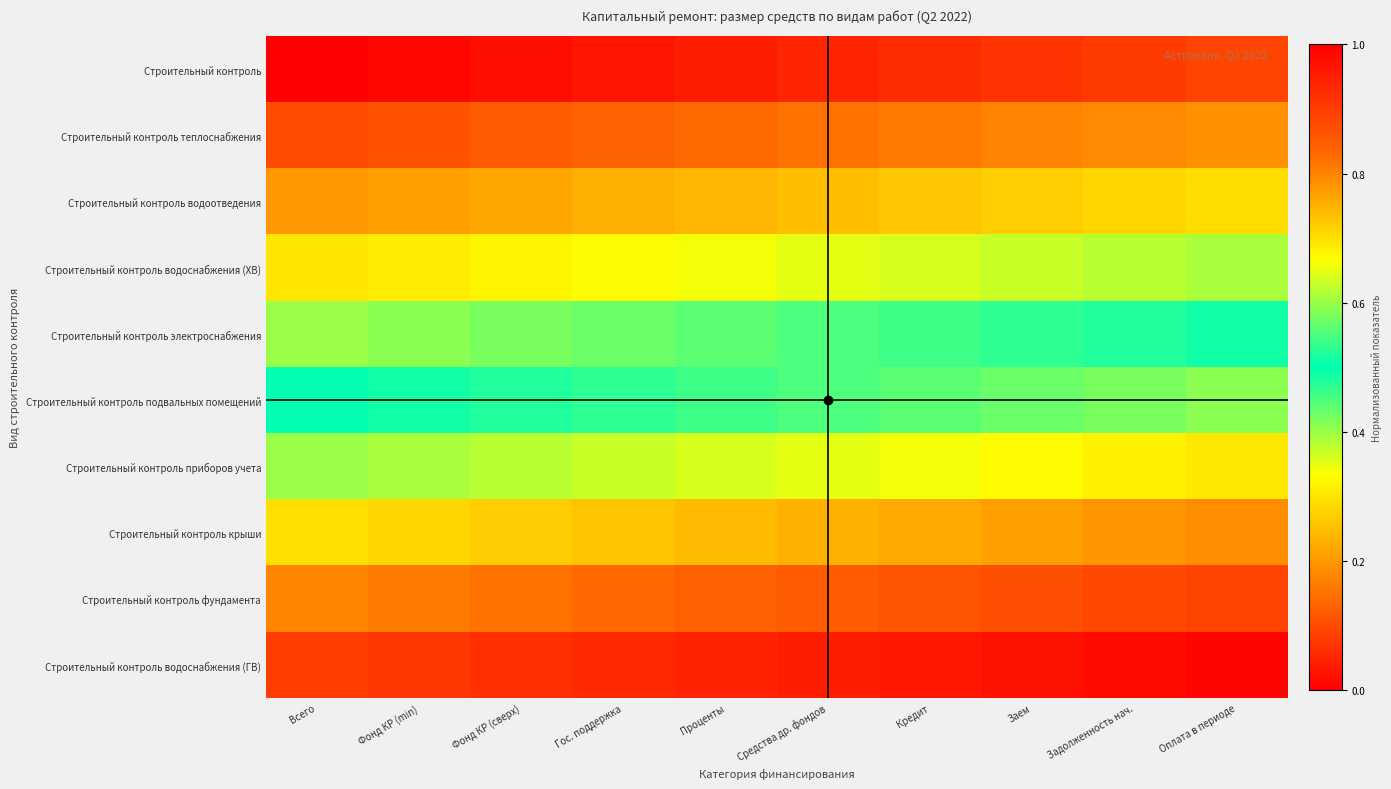

Reading left to right, list all the values displayed in this chart.

Строительный контроль: Всего=0.0	Фонд КР (min)=0.0	Фонд КР (сверх)=0.0	Гос. поддержка=0.0	Проценты=0.0	Средства др. фондов=0.1	Кредит=0.1	Заем=0.1	Задолженность нач.=0.1	Оплата в периоде=0.1
Строительный контроль теплоснабжения: Всего=0.1	Фонд КР (min)=0.1	Фонд КР (сверх)=0.1	Гос. поддержка=0.1	Проценты=0.1	Средства др. фондов=0.1	Кредит=0.2	Заем=0.2	Задолженность нач.=0.2	Оплата в периоде=0.2
Строительный контроль водоотведения: Всего=0.2	Фонд КР (min)=0.2	Фонд КР (сверх)=0.2	Гос. поддержка=0.2	Проценты=0.2	Средства др. фондов=0.2	Кредит=0.3	Заем=0.3	Задолженность нач.=0.3	Оплата в периоде=0.3
Строительный контроль водоснабжения (ХВ): Всего=0.3	Фонд КР (min)=0.3	Фонд КР (сверх)=0.3	Гос. поддержка=0.3	Проценты=0.3	Средства др. фондов=0.3	Кредит=0.4	Заем=0.4	Задолженность нач.=0.4	Оплата в периоде=0.4
Строительный контроль электроснабжения: Всего=0.4	Фонд КР (min)=0.4	Фонд КР (сверх)=0.4	Гос. поддержка=0.4	Проценты=0.4	Средства др. фондов=0.5	Кредит=0.5	Заем=0.5	Задолженность нач.=0.5	Оплата в периоде=0.5
Строительный контроль подвальных помещений: Всего=0.5	Фонд КР (min)=0.5	Фонд КР (сверх)=0.5	Гос. поддержка=0.5	Проценты=0.5	Средства др. фондов=0.6	Кредит=0.6	Заем=0.6	Задолженность нач.=0.6	Оплата в периоде=0.6
Строительный контроль приборов учета: Всего=0.6	Фонд КР (min)=0.6	Фонд КР (сверх)=0.6	Гос. поддержка=0.6	Проценты=0.6	Средства др. фондов=0.7	Кредит=0.7	Заем=0.7	Задолженность нач.=0.7	Оплата в периоде=0.7
Строительный контроль крыши: Всего=0.7	Фонд КР (min)=0.7	Фонд КР (сверх)=0.7	Гос. поддержка=0.7	Проценты=0.7	Средства др. фондов=0.8	Кредит=0.8	Заем=0.8	Задолженность нач.=0.8	Оплата в периоде=0.8
Строительный контроль фундамента: Всего=0.8	Фонд КР (min)=0.8	Фонд КР (сверх)=0.8	Гос. поддержка=0.8	Проценты=0.8	Средства др. фондов=0.8	Кредит=0.9	Заем=0.9	Задолженность нач.=0.9	Оплата в периоде=0.9
Строительный контроль водоснабжения (ГВ): Всего=0.9	Фонд КР (min)=0.9	Фонд КР (сверх)=0.9	Гос. поддержка=0.9	Проценты=0.9	Средства др. фондов=0.9	Кредит=1.0	Заем=1.0	Задолженность нач.=1.0	Оплата в периоде=1.0